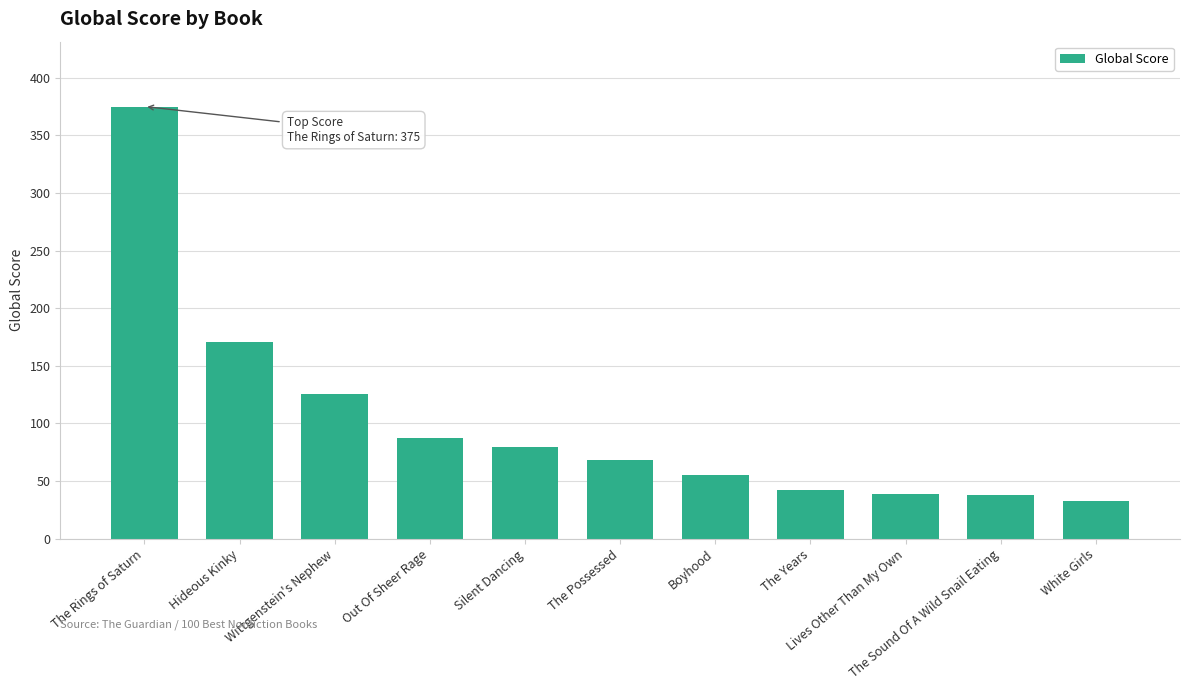

What is the smallest value displayed?

33